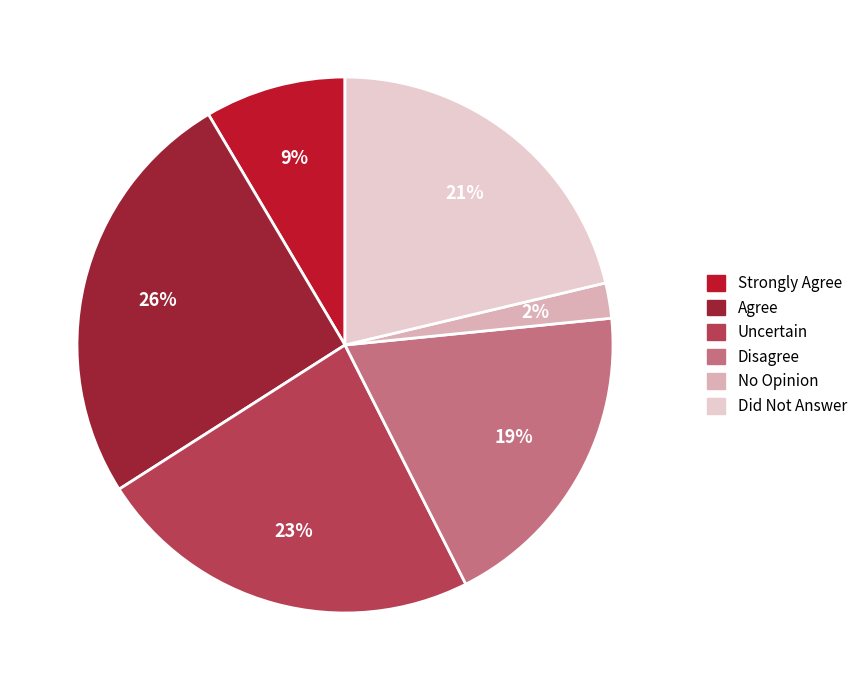

How many segments does this pie chart have?

6